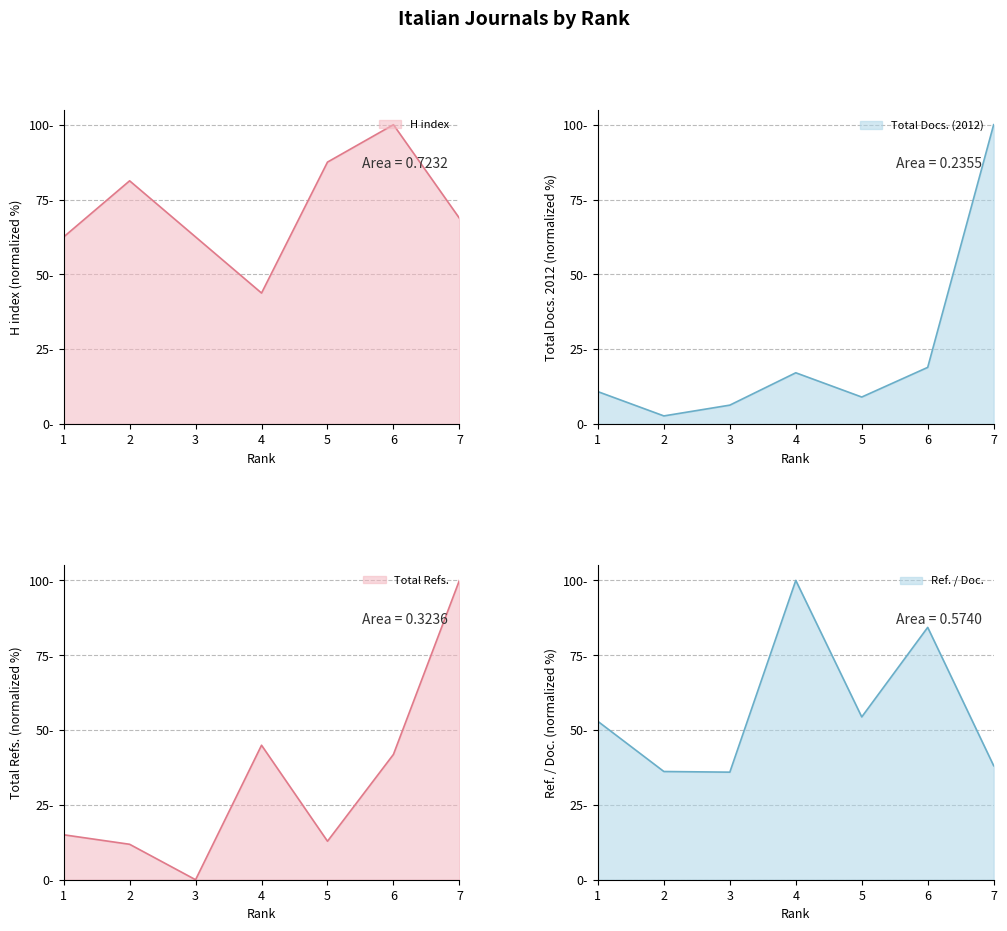

What is the approximate value of Total Docs. (2012) at 4?

17.1